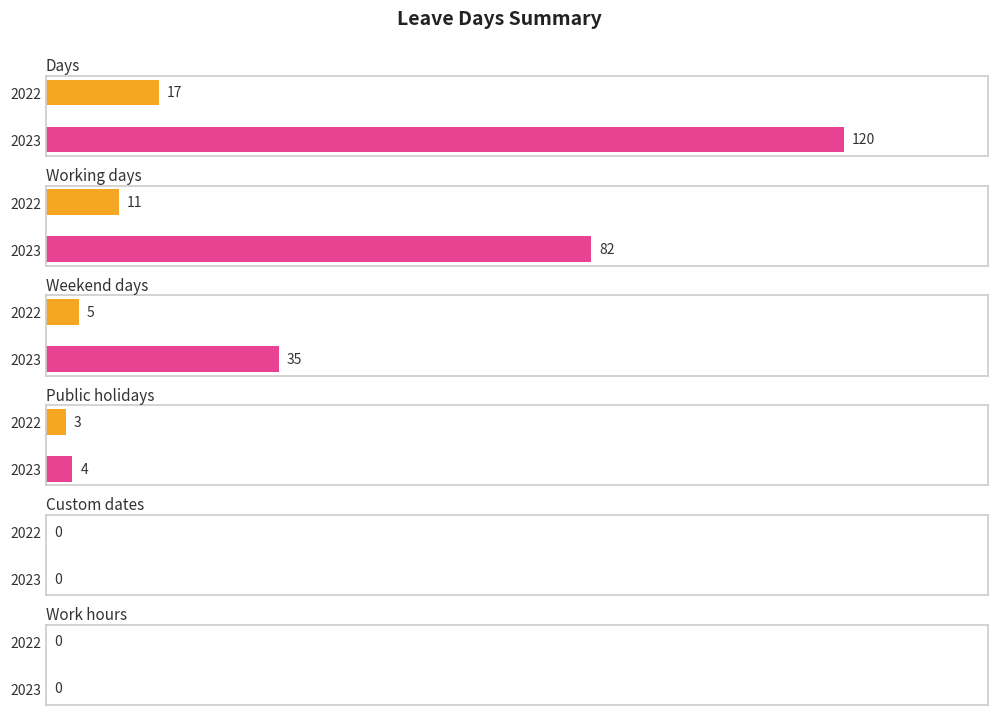

List the series in order of their peak value, highest first.

Days, Working days, Weekend days, Public holidays, Custom dates, Work hours